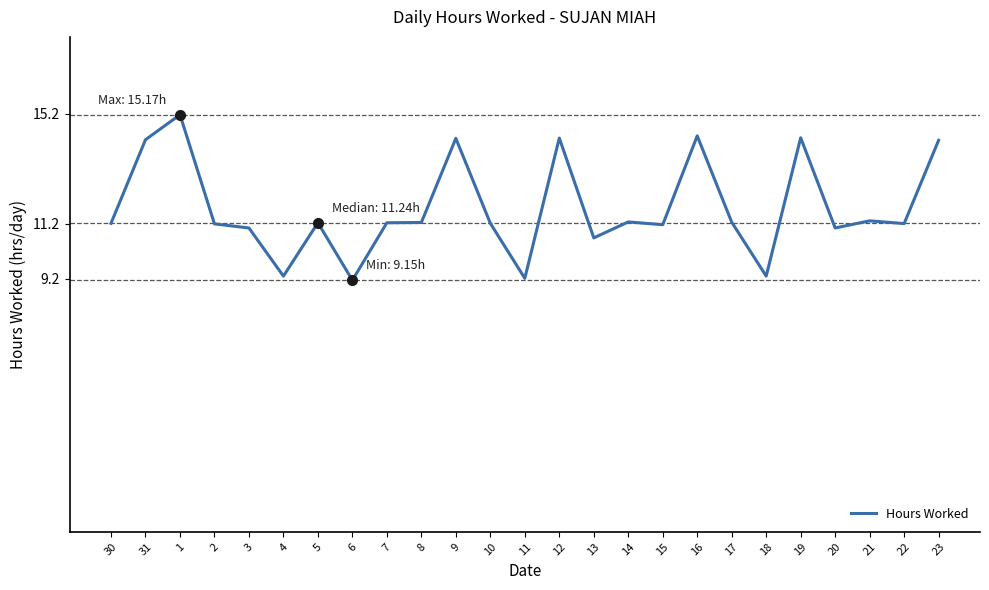

Approximately how many times larger is the value at 14 compared to 12?

0.8